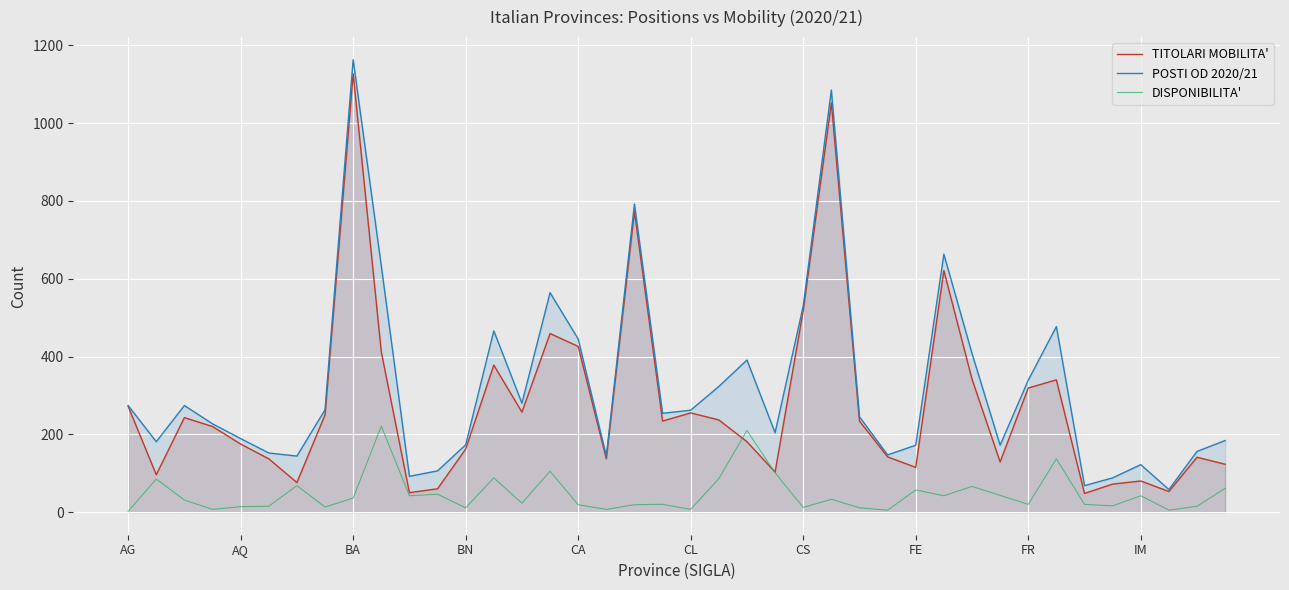

Where does the TITOLARI MOBILITA' series first go above 234?

AG